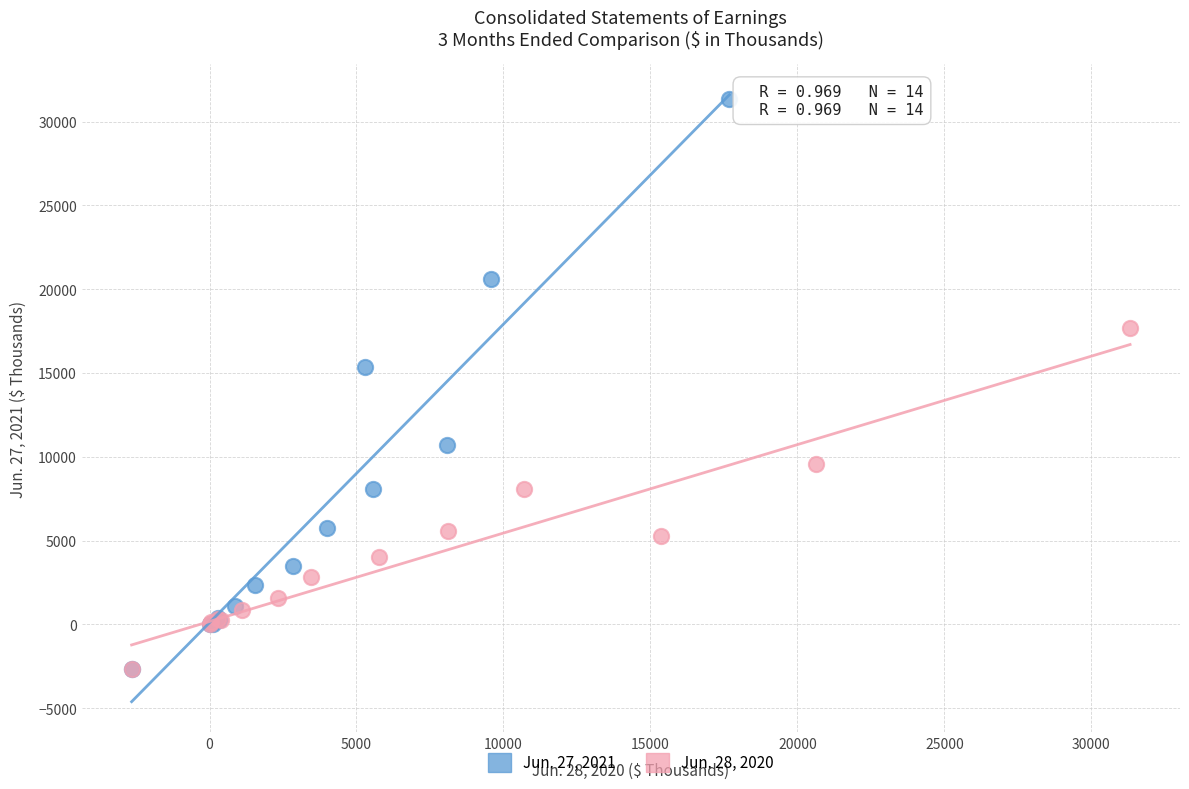

Which series has the largest Y range (max minus min)?

Jun. 27, 2021